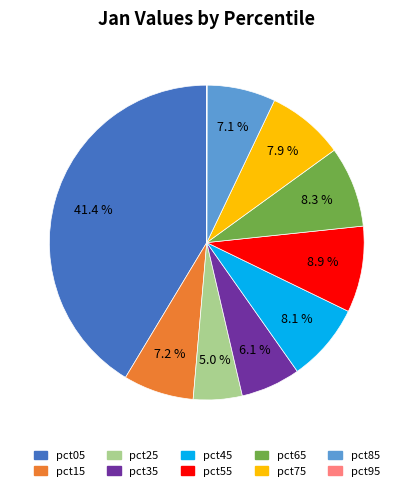

What is the total percentage of pct85 and pct15?

14.3%